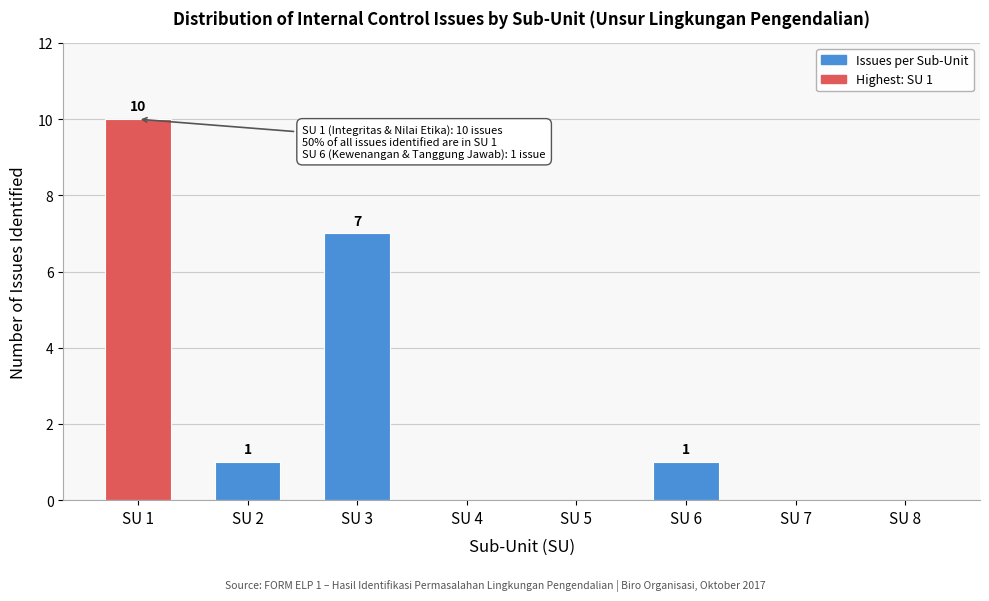

Reading right to left, list all the values displayed in this chart.

SU 8=0	SU 7=0	SU 6=1	SU 5=0	SU 4=0	SU 3=7	SU 2=1	SU 1=10